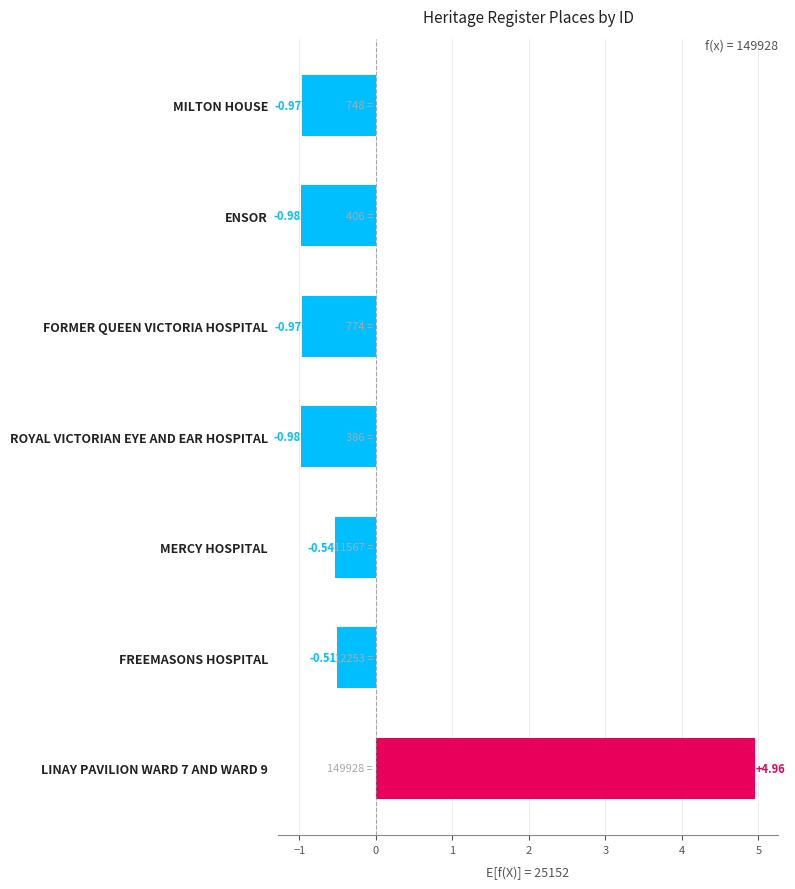

What is the label of the 5th bar from the bottom?

FORMER QUEEN VICTORIA HOSPITAL